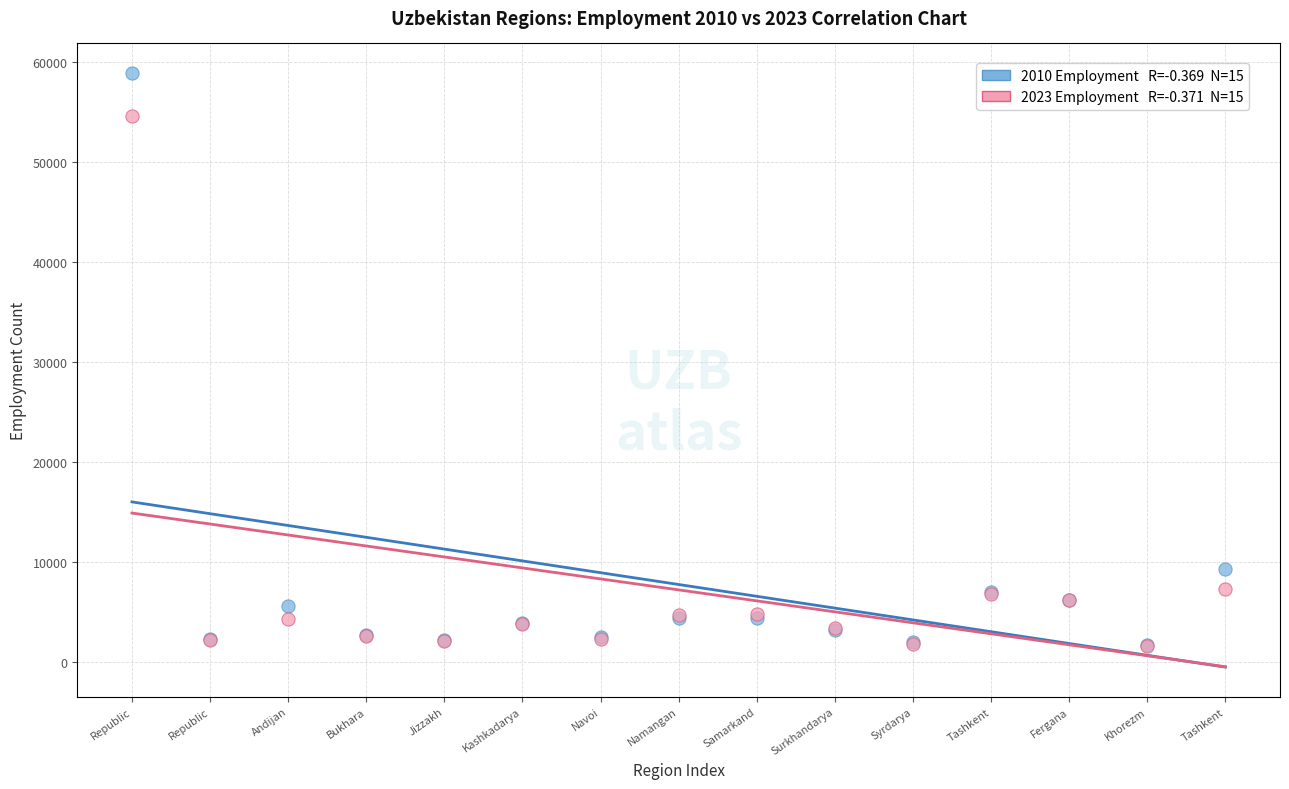

Across all series, what Y value is closest to 30222?

9360